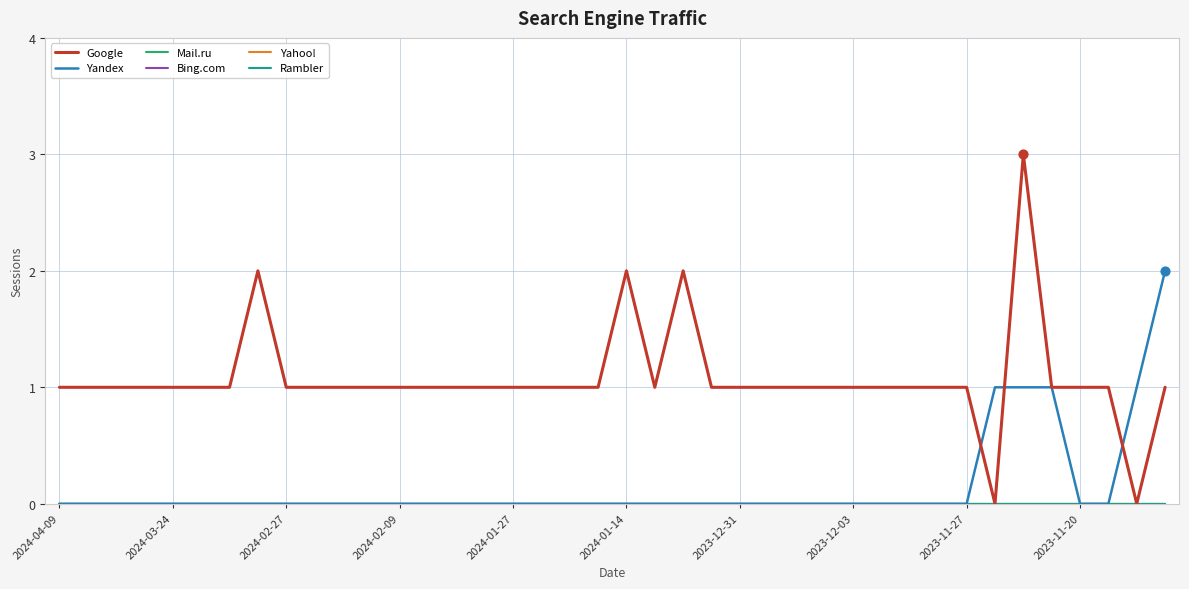

Is this an area chart (filled region under the line)?

No